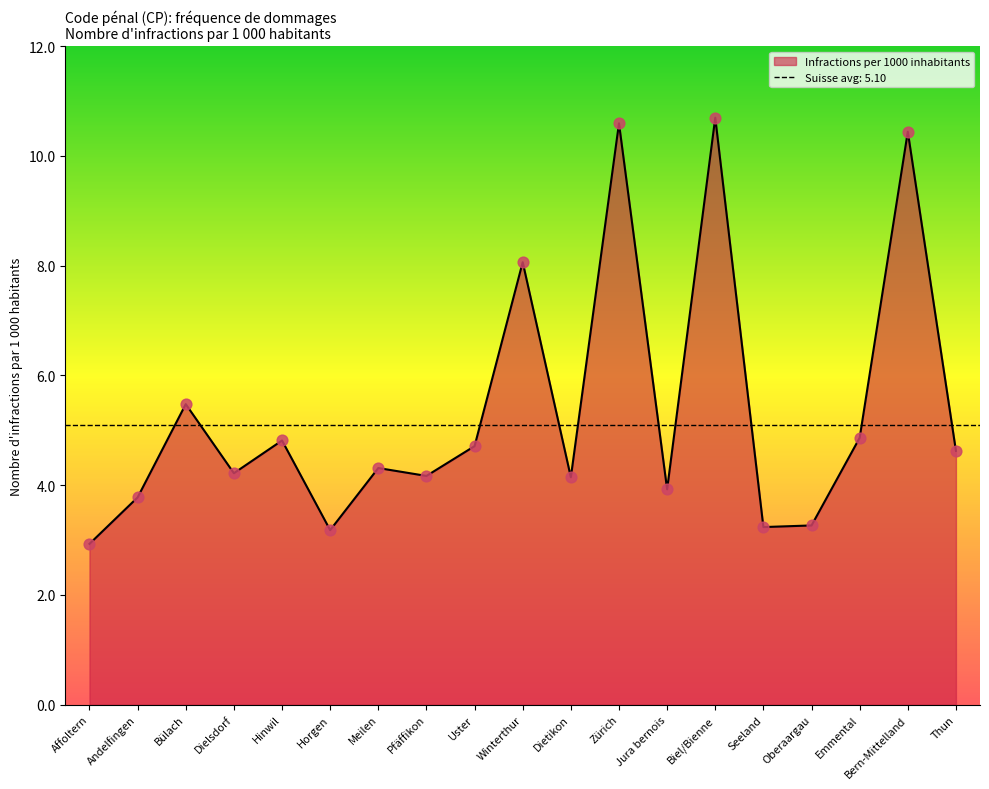

Which has a higher value, Biel/Bienne or Meilen?

Biel/Bienne